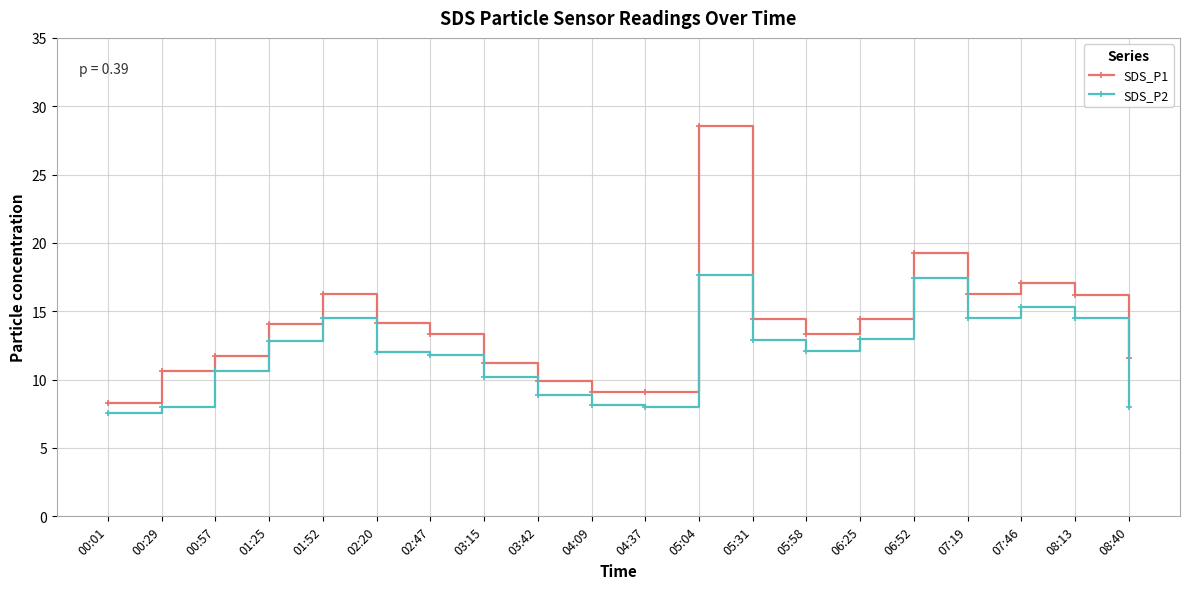

What is the label of the 2nd point from the left?

00:29